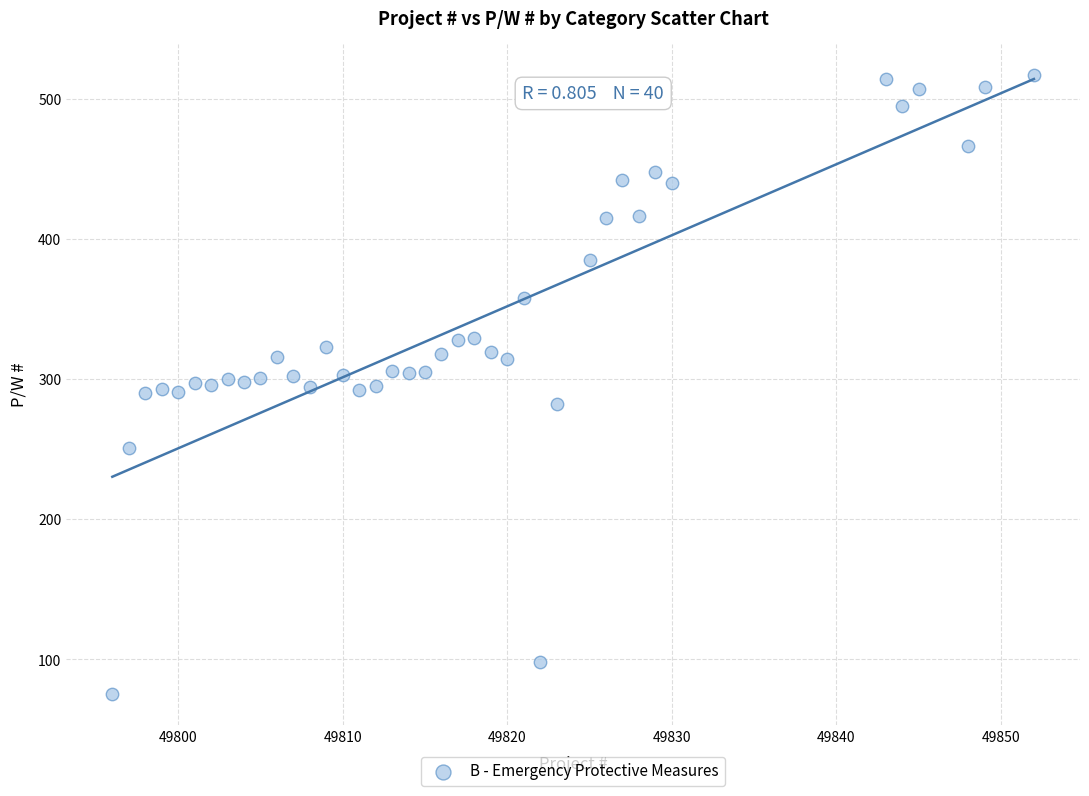

What is the range of Y values (max minus min)?

442